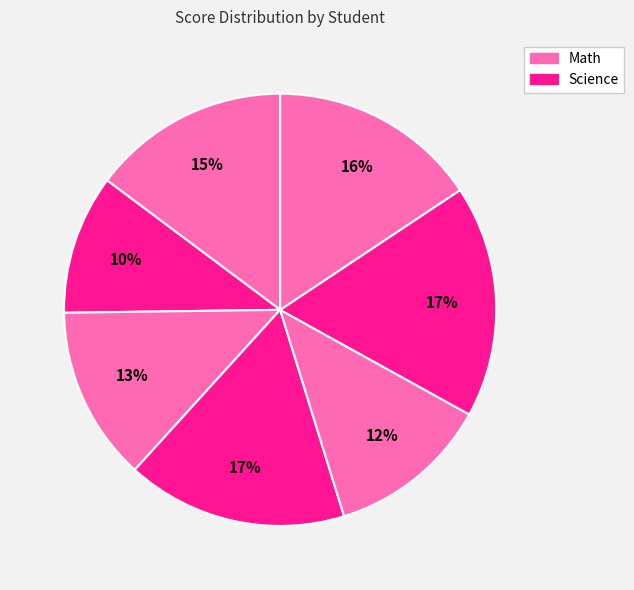

How many segments does this pie chart have?

7